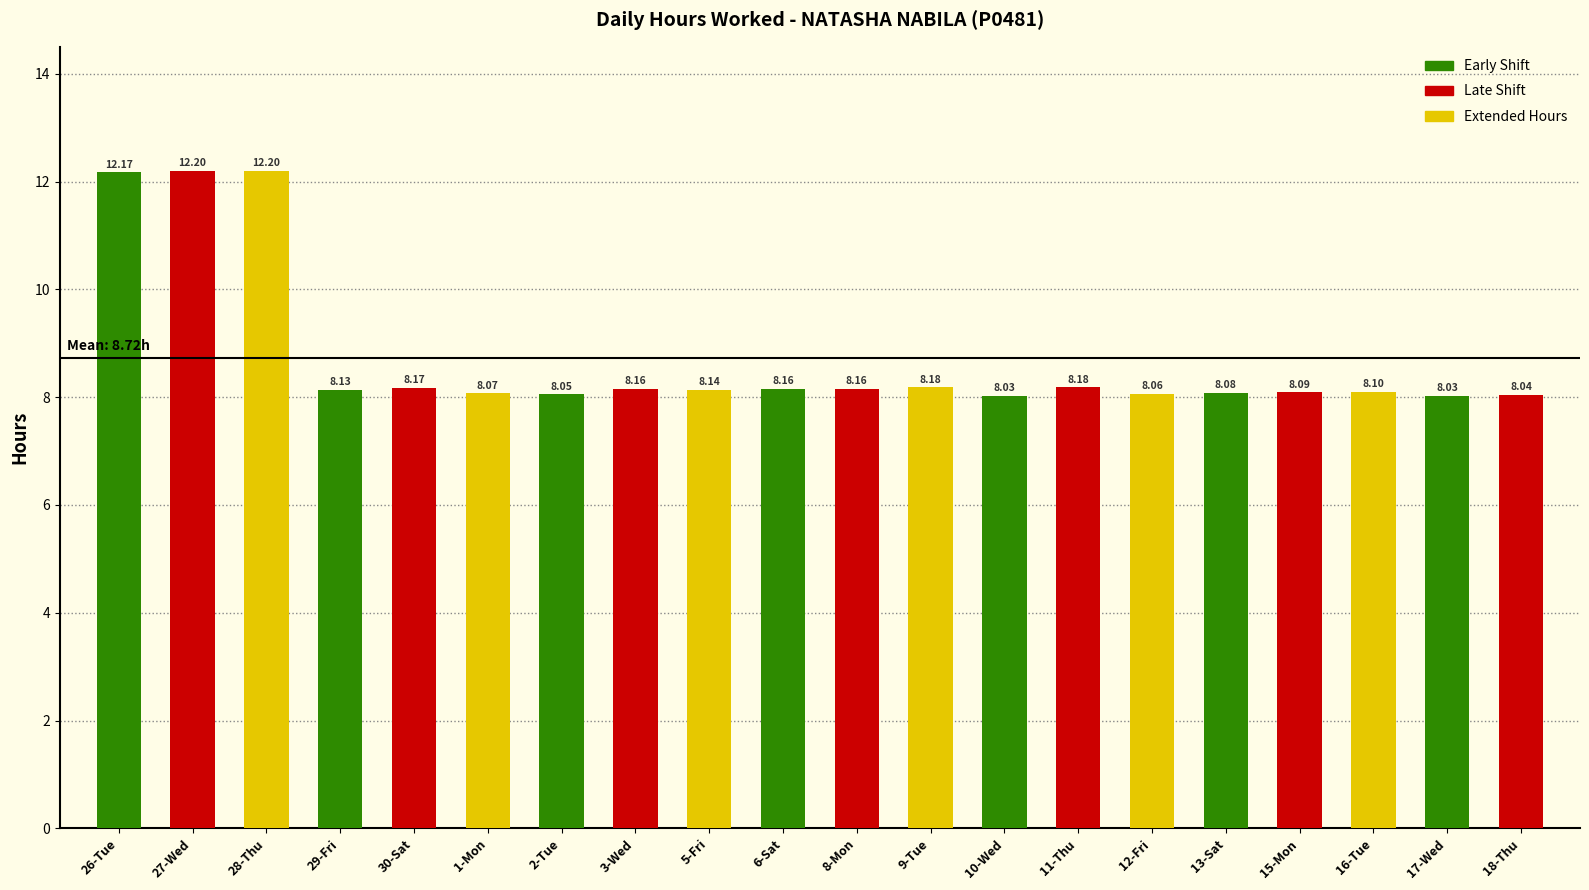

Reading left to right, what are all the values shown in this chart?

12.2	12.2	12.2	8.1	8.2	8.1	8.1	8.2	8.1	8.2	8.2	8.2	8.0	8.2	8.1	8.1	8.1	8.1	8.0	8.0